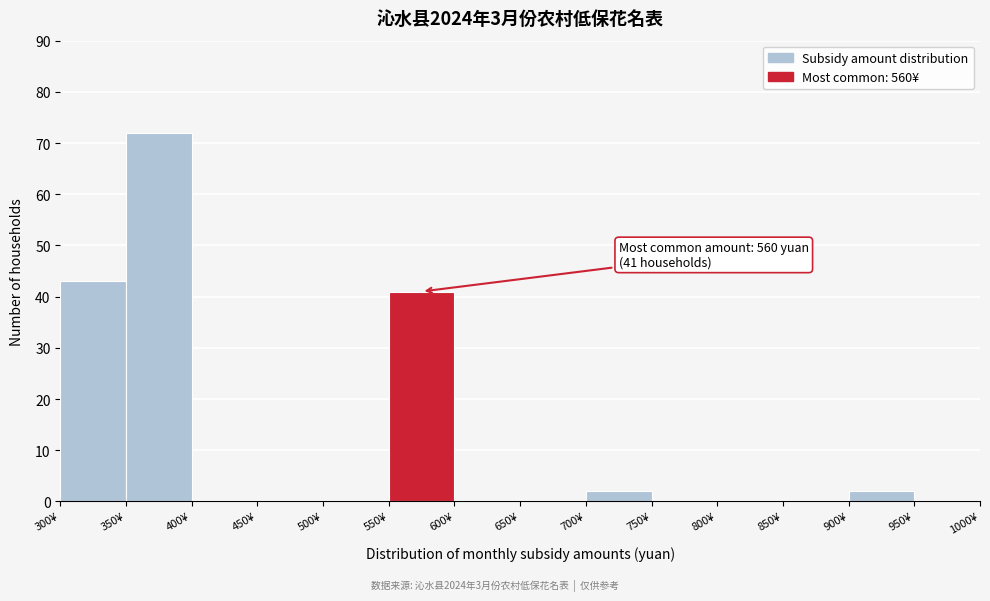

Which range on the x-axis has the tallest bar?

350 to 400